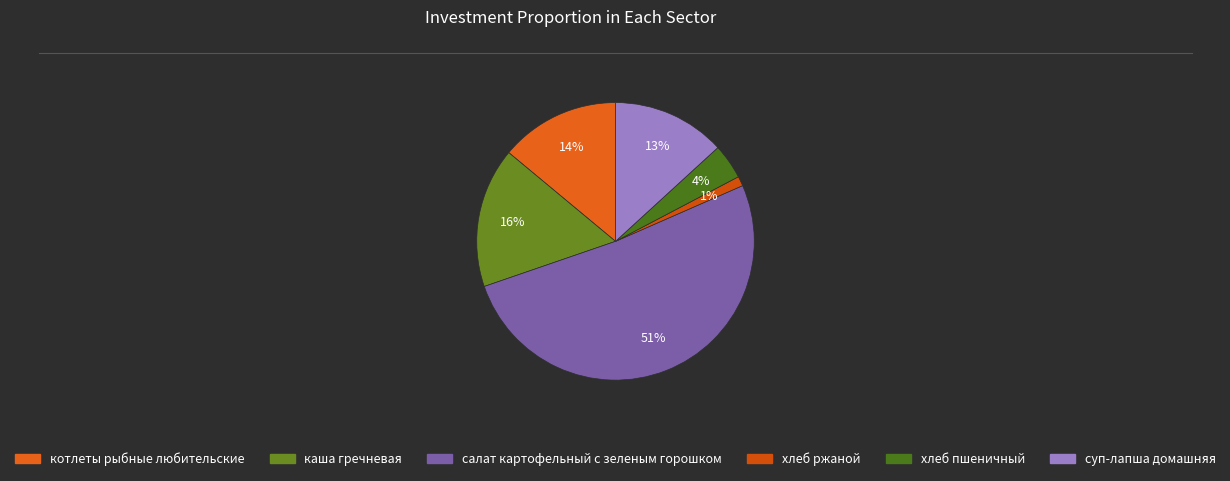

Count the number of slices in the pie.

6